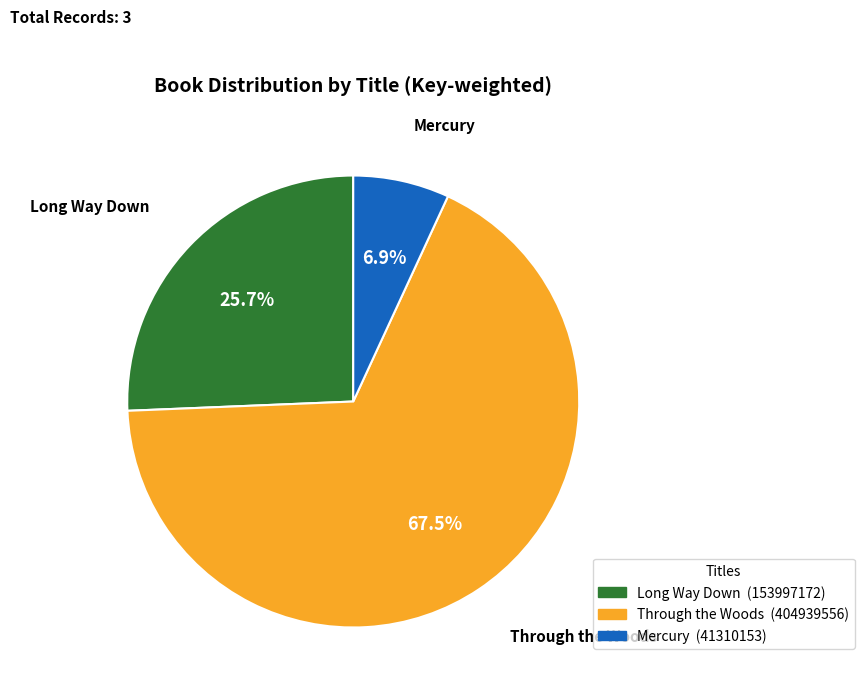

To the nearest percent, what portion does Long Way Down represent?

26%